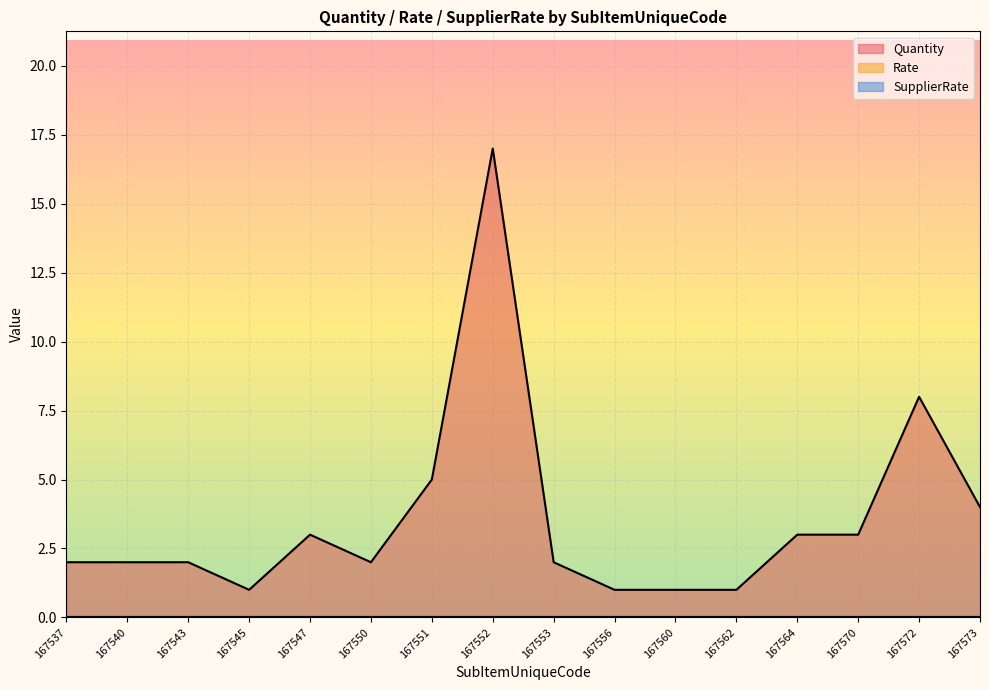

What is the minimum value for Quantity?

1